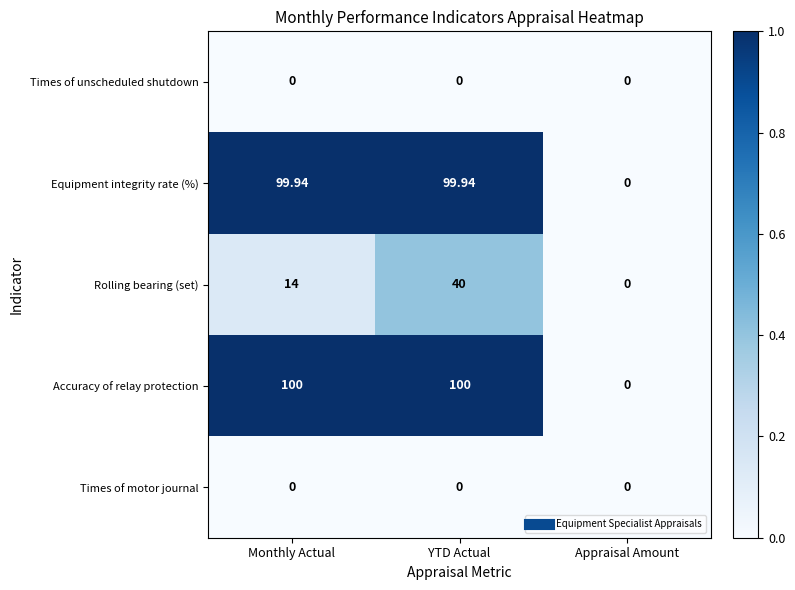

Which series has the largest range (max minus min)?

Accuracy of relay protection